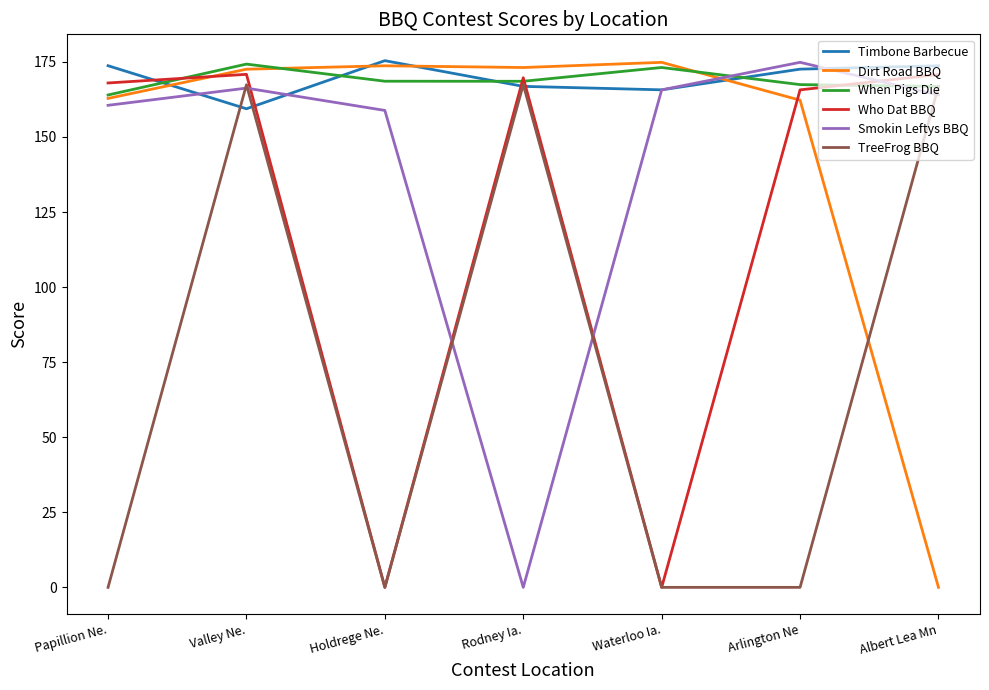

What position from the right is Holdrege Ne.?

5